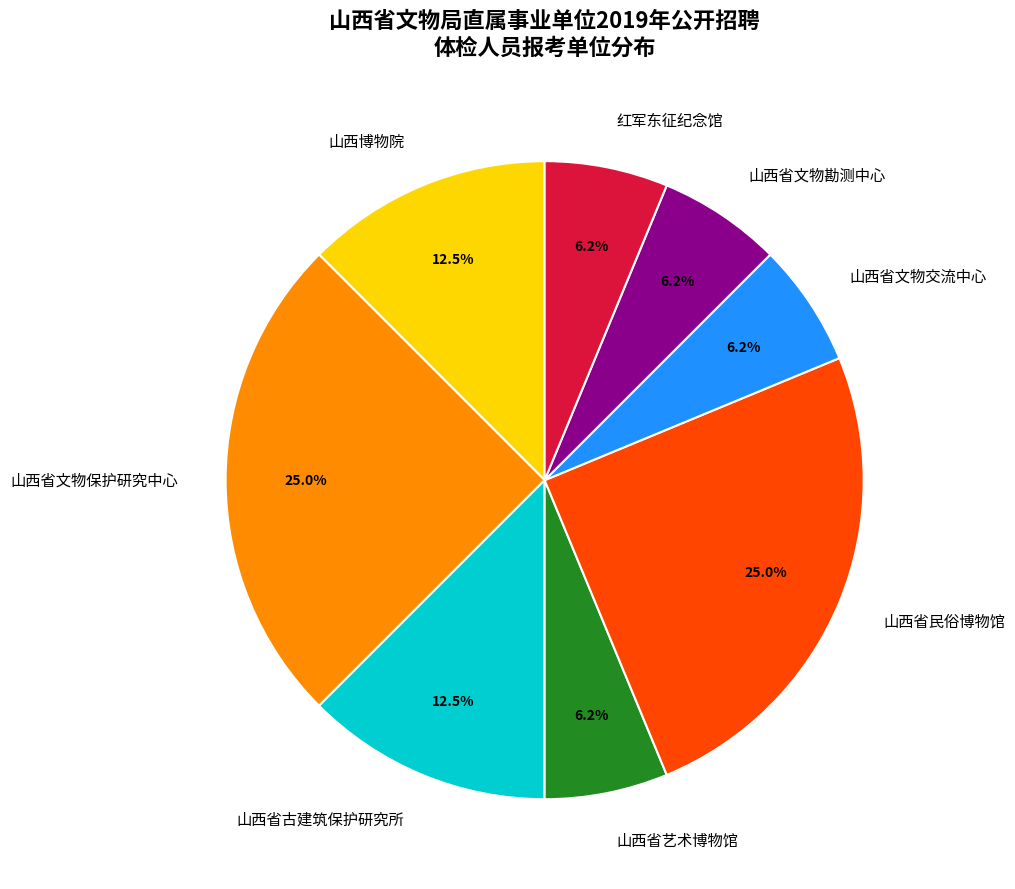

Between 山西省文物勘测中心 and 山西省古建筑保护研究所, which is larger?

山西省古建筑保护研究所